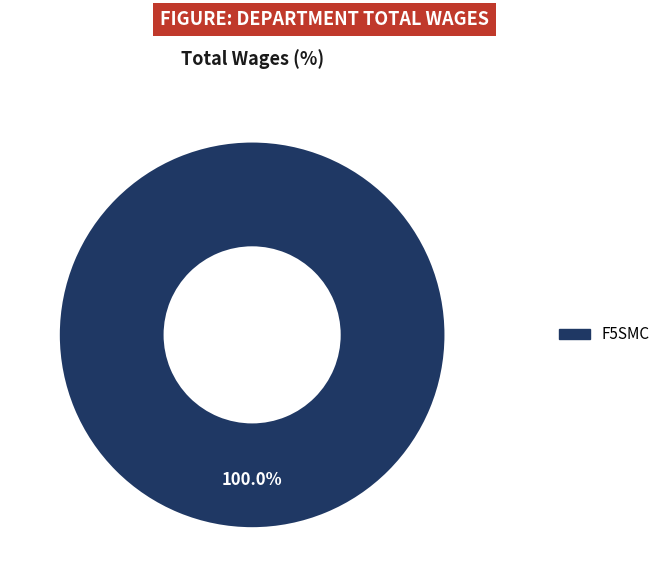

Is F5SMC the majority of the pie?

Yes